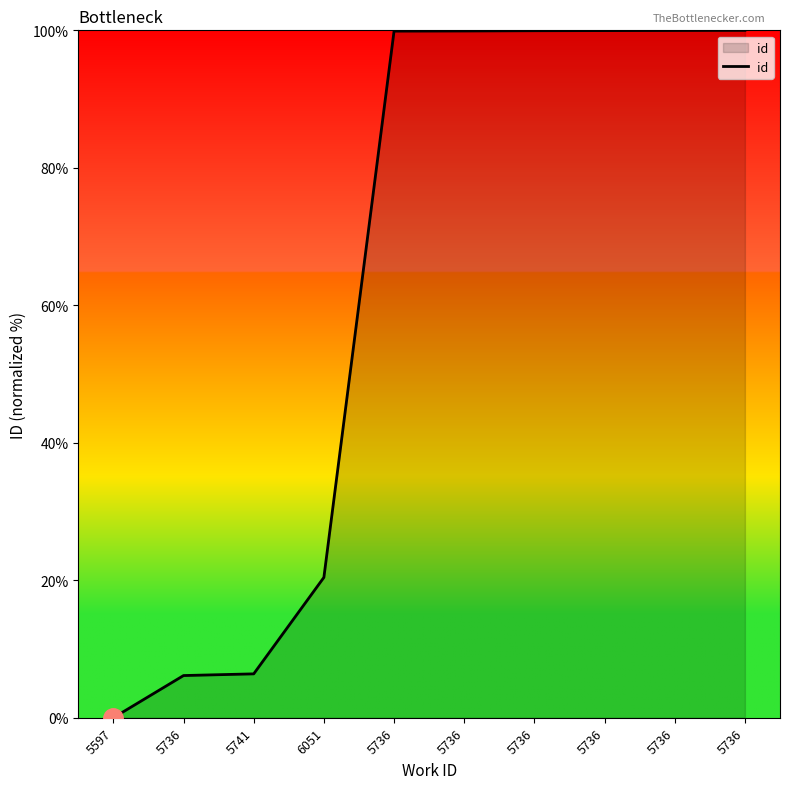

List the labels in order of value, largest first.

5736, 5736, 5736, 5736, 5736, 5736, 6051, 5741, 5736, 5597